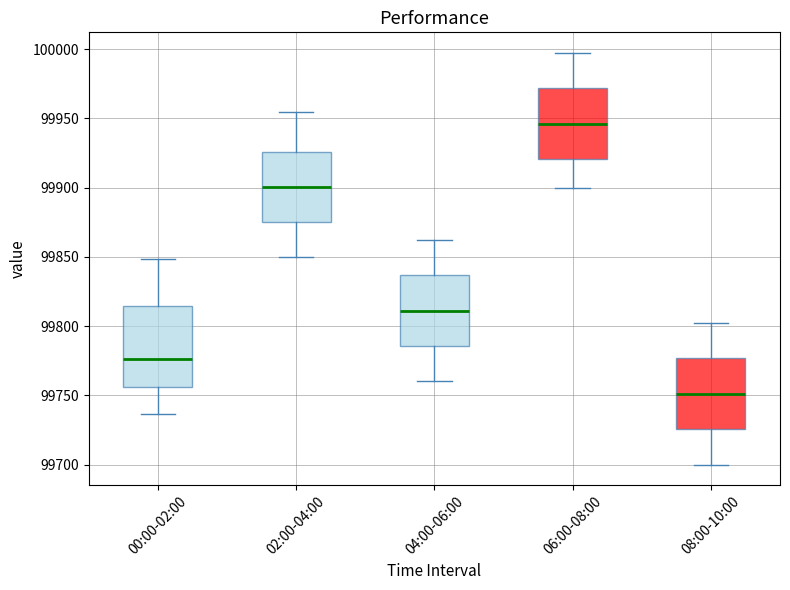

Which box is the tallest, from its lower edge to its upper edge?

00:00-02:00